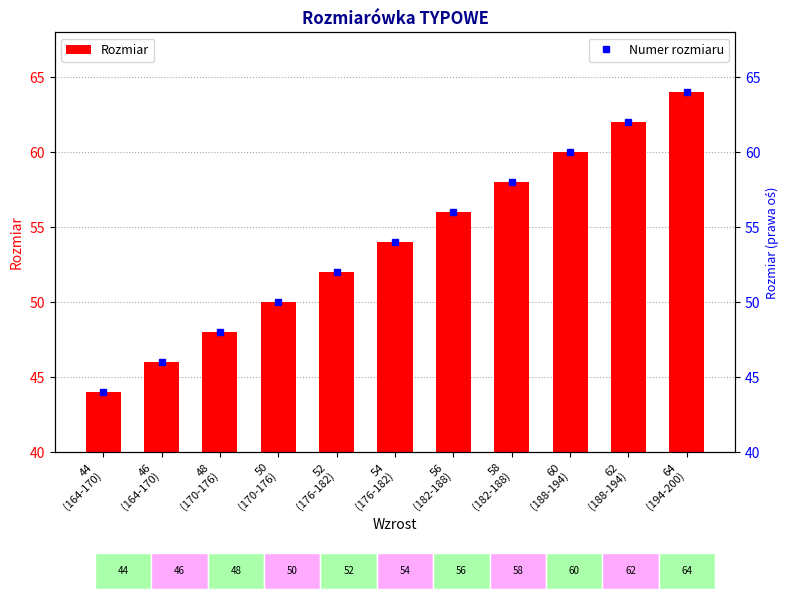

Rank the categories by value from highest to lowest.

64
(194-200), 62
(188-194), 60
(188-194), 58
(182-188), 56
(182-188), 54
(176-182), 52
(176-182), 50
(170-176), 48
(170-176), 46
(164-170), 44
(164-170)